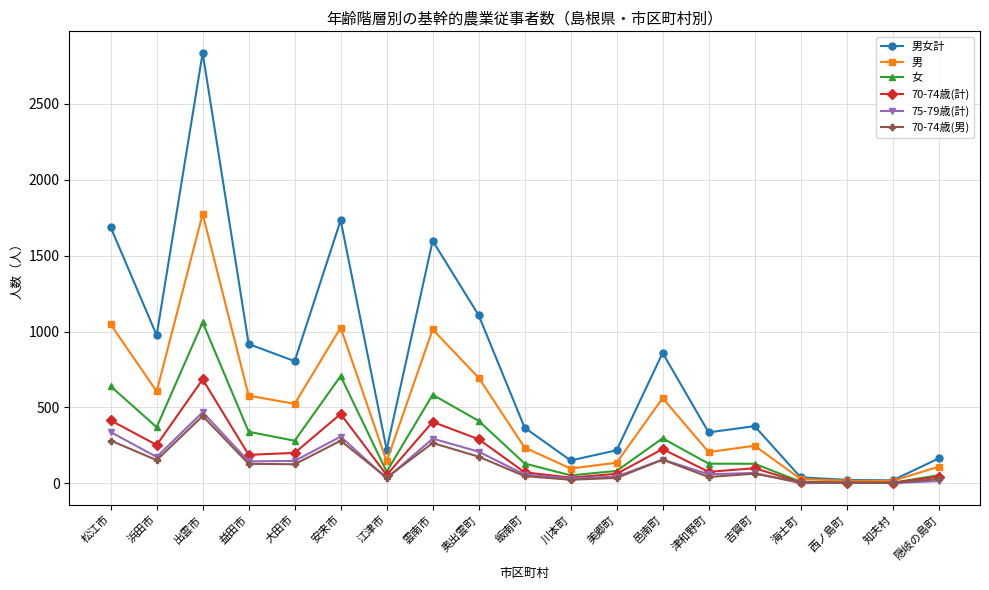

What is the spread (max minus min) of values at 大田市?

679